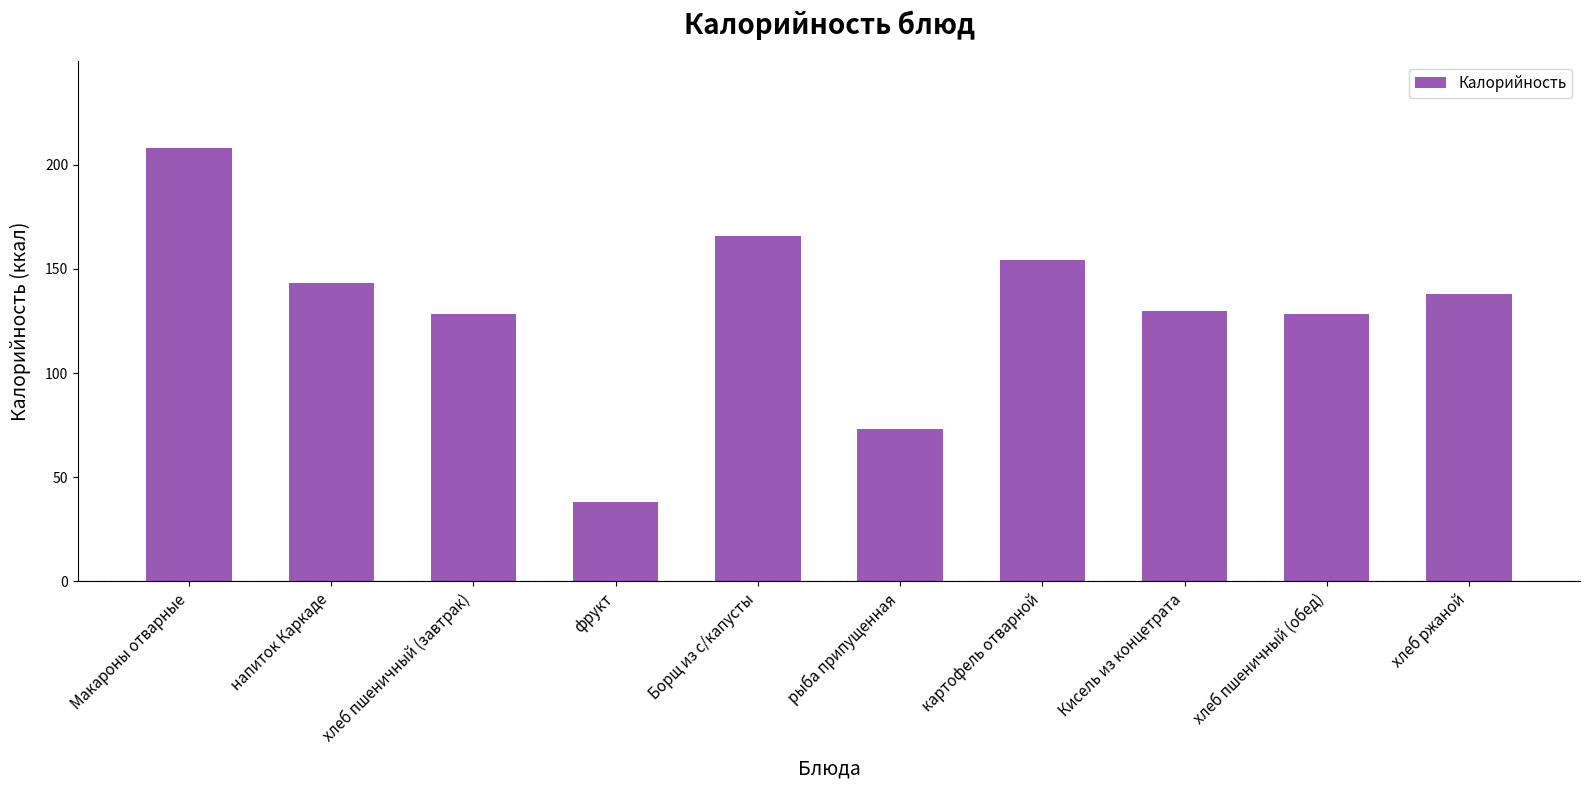

How many values are below 138?

5